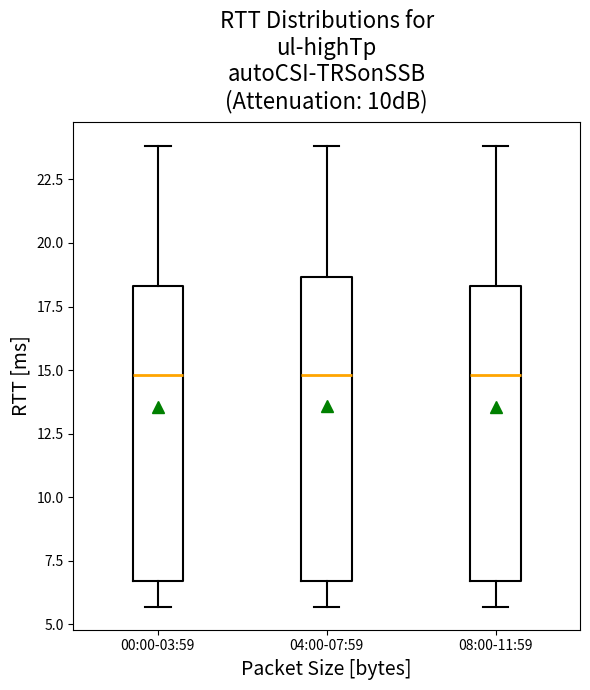

Reading left to right, transcribe this box plot: for each box, give where its median line is, the range the box spans, and where its two whiskers end, as read against the y-axis. The values are not printed on the chart, so give them approximately, as read against the axis.

00:00-03:59: median 15.0, box 6.5 to 18.5, whiskers 5.5 to 24.0
04:00-07:59: median 15.0, box 6.5 to 18.5, whiskers 5.5 to 24.0
08:00-11:59: median 15.0, box 6.5 to 18.5, whiskers 5.5 to 24.0